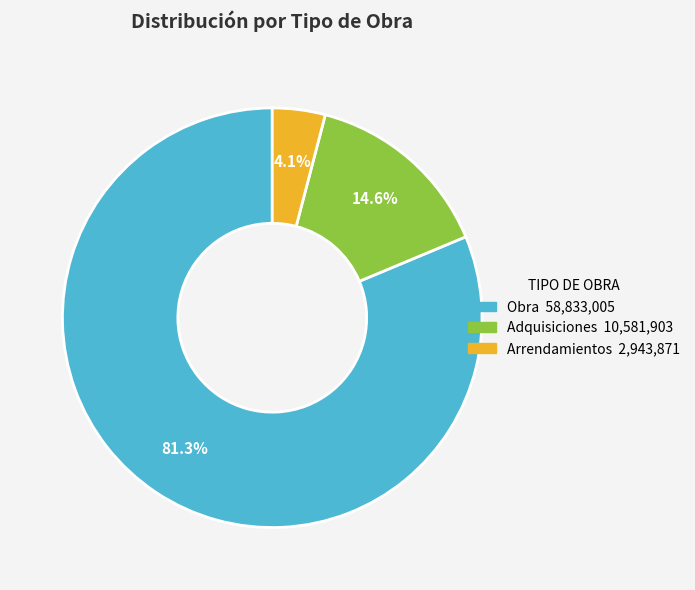

Is there a majority slice in this chart?

Yes